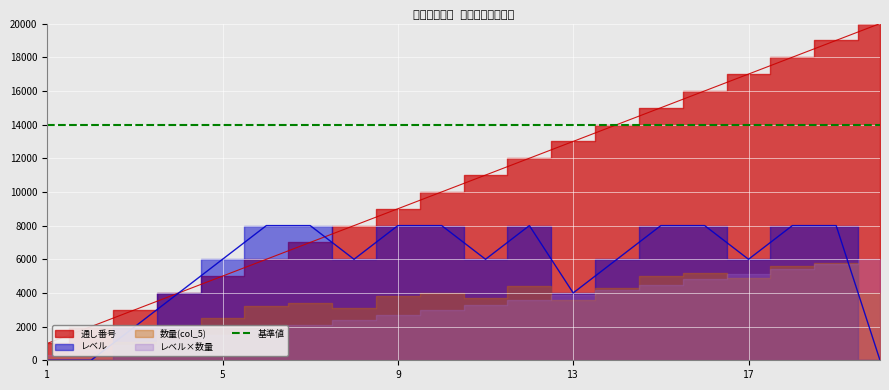

How many values in the レベル series are below 6000?

6